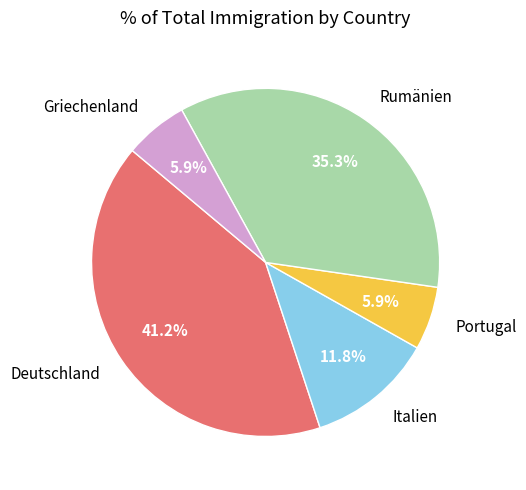

Does any single category account for the majority?

No